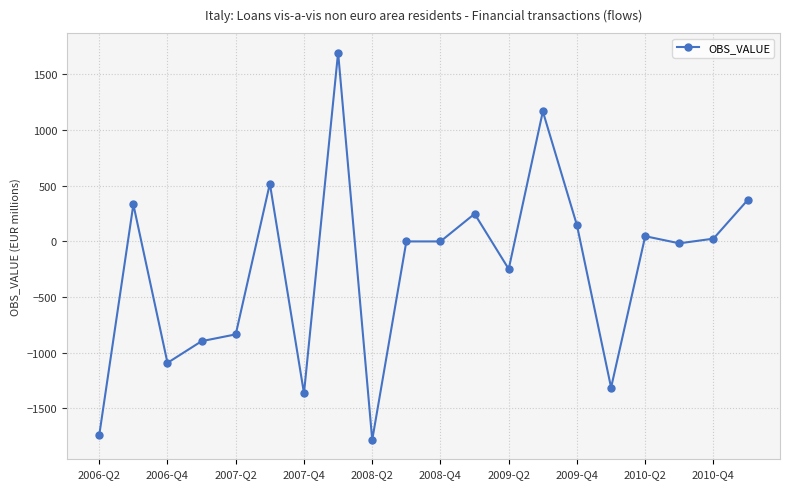

What is the difference between the maximum and second lowest values?

3437